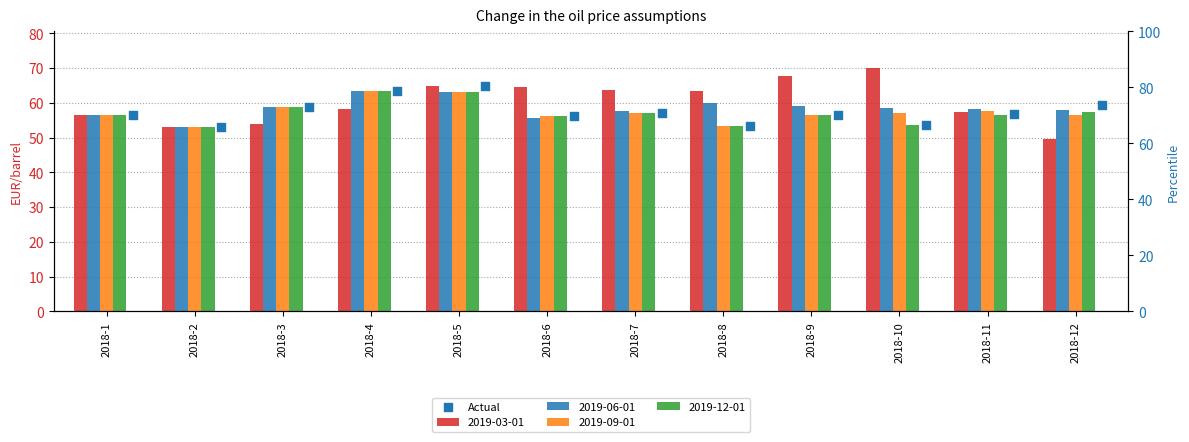

What is the ratio of the value at 2018-6 to the value at 2018-3?

1.0